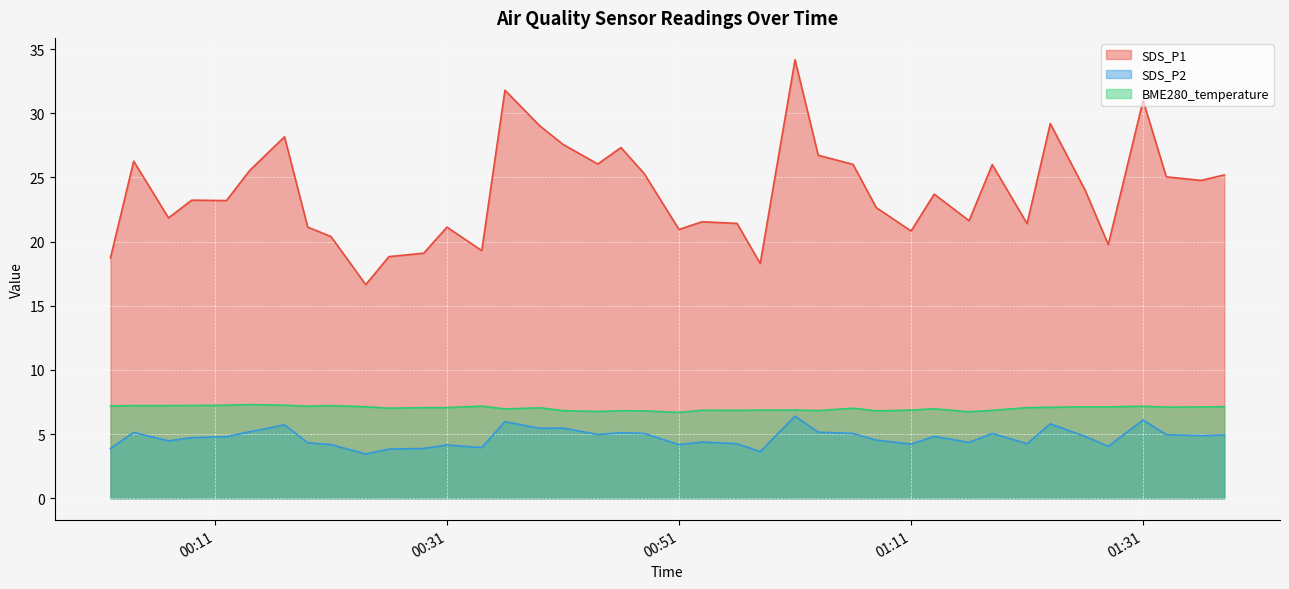

What is the smallest value displayed?

3.5